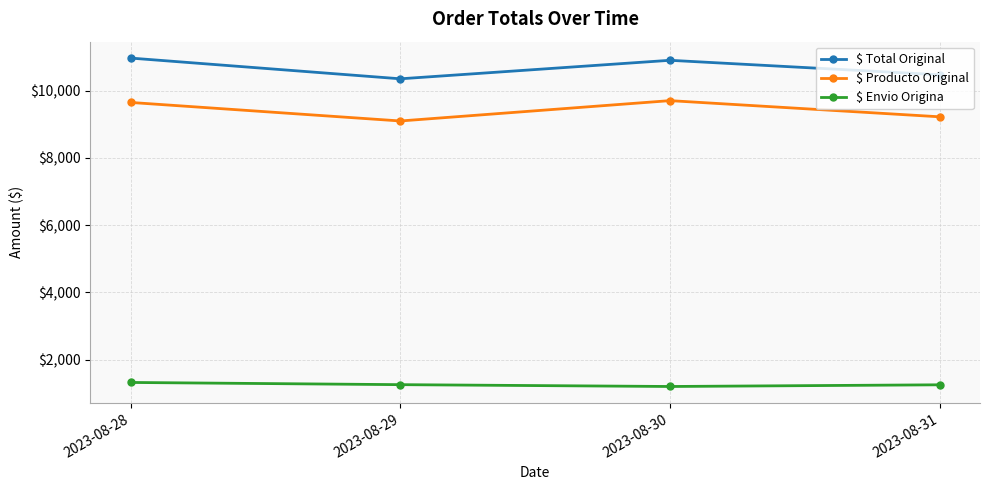

True or false: $ Total Original and $ Envio Origina intersect in this chart.

False